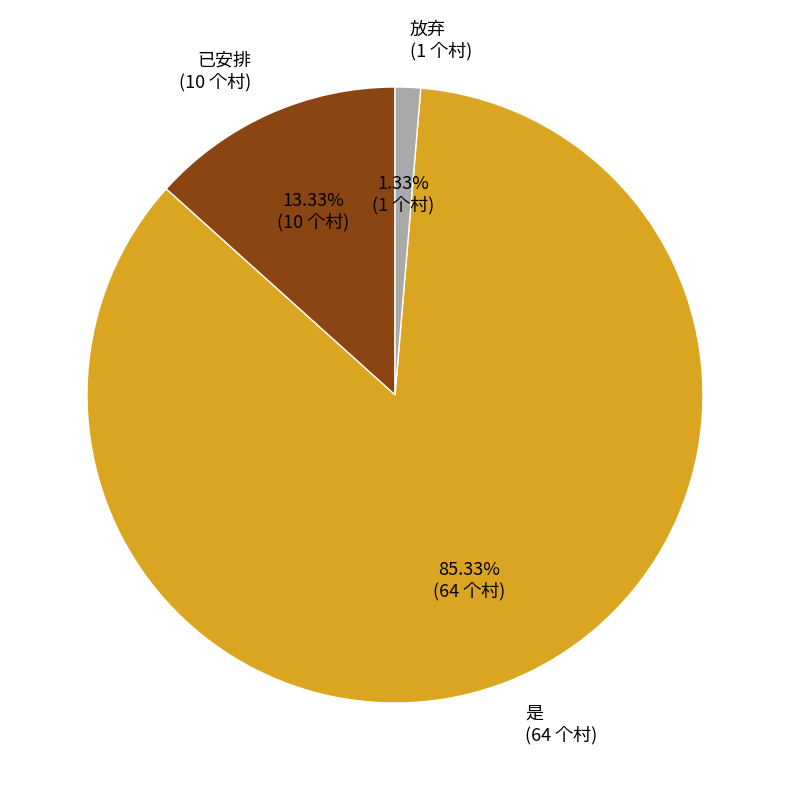

Combined, do 已安排 and 是 account for over 50%?

Yes